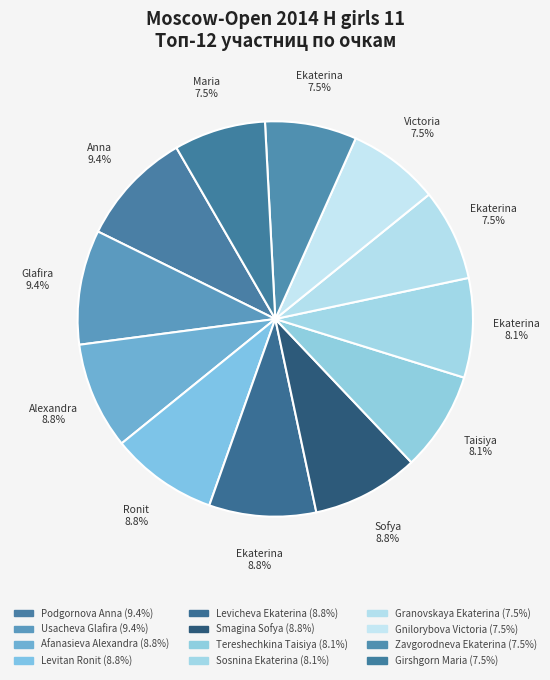

How many slices are in this pie chart?

12